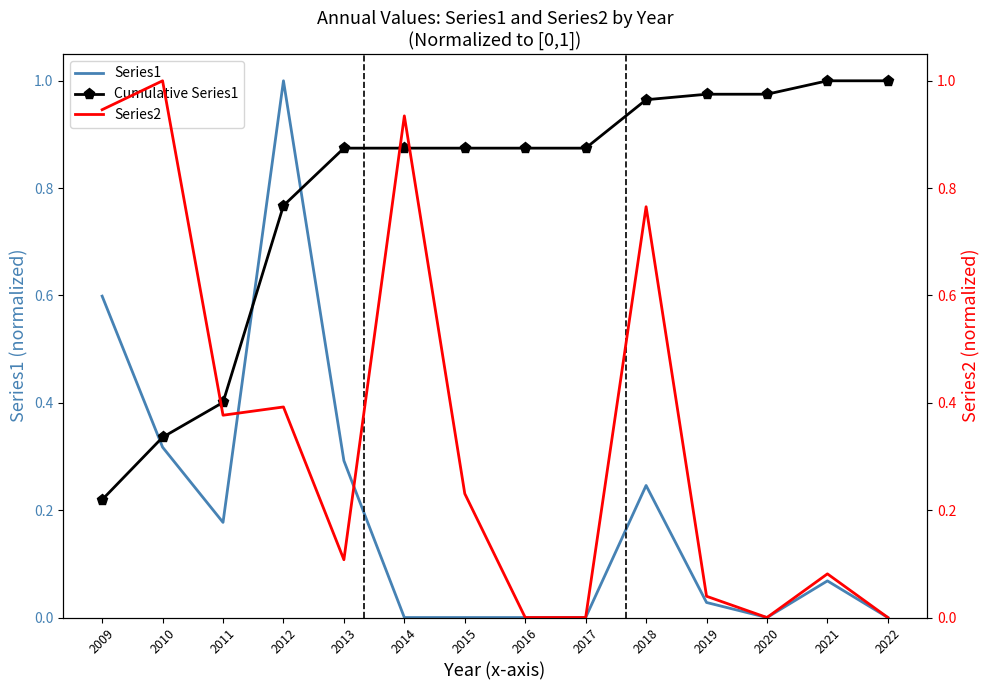

Does the chart have visible grid lines?

No